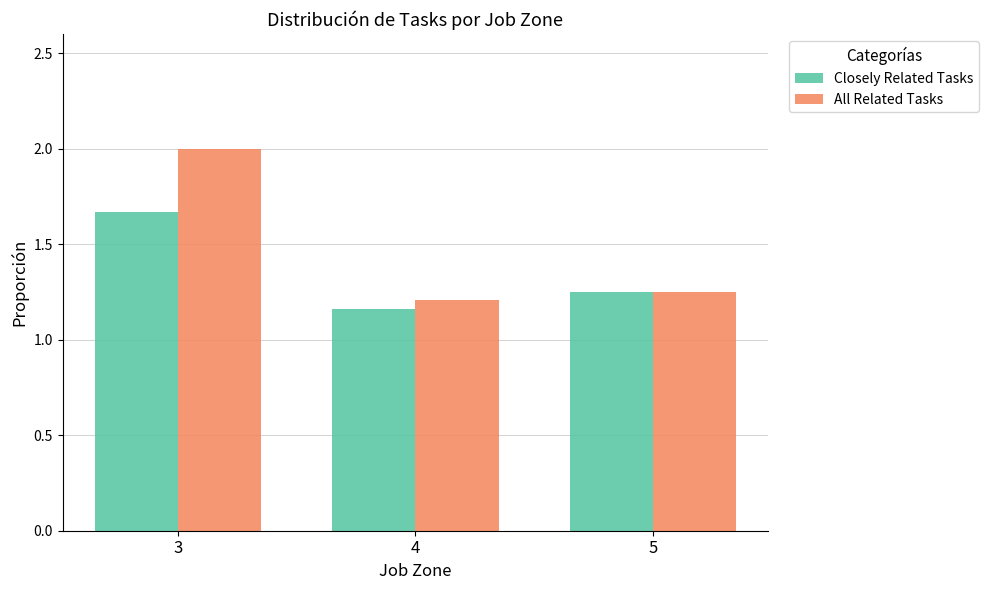

Read the All Related Tasks value at 3.

2.0